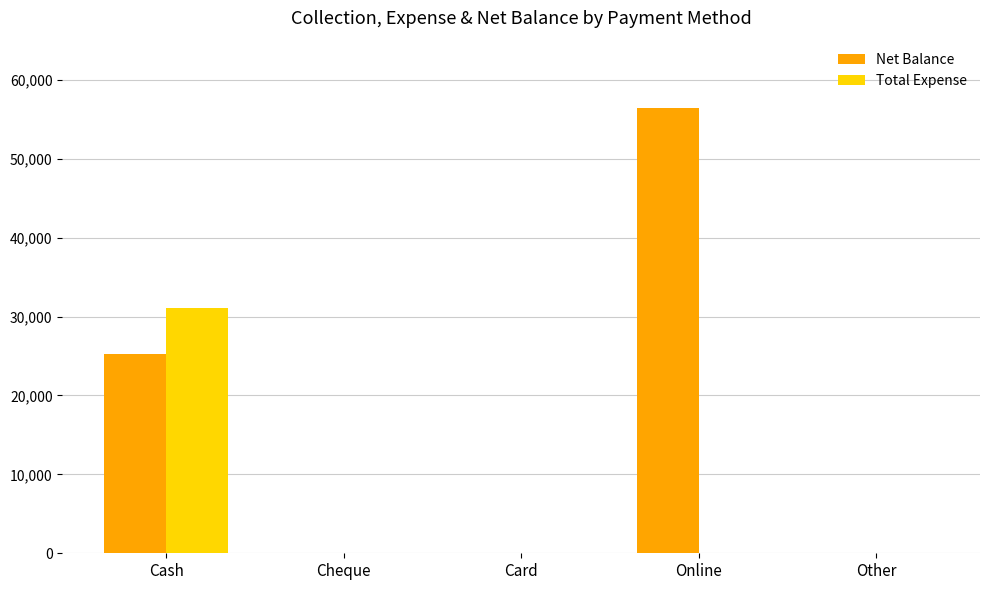

Which series has the largest total across all categories?

Net Balance